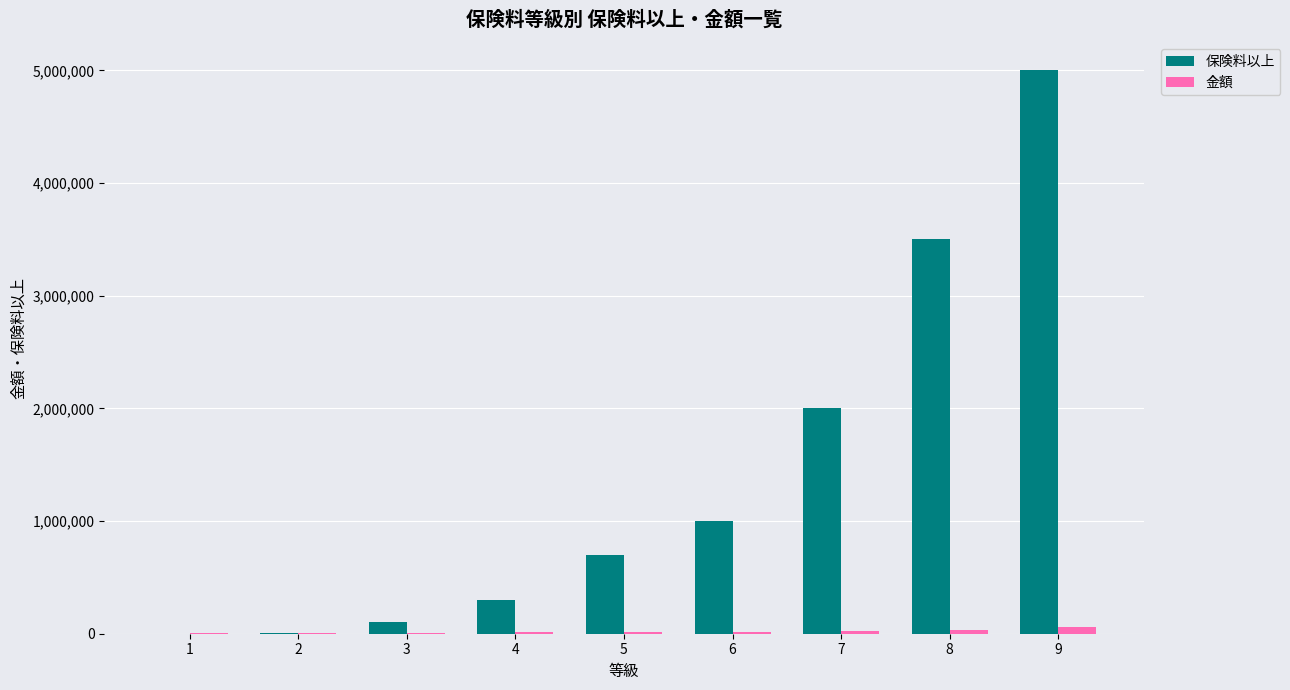

Count the number of data series in this chart.

2